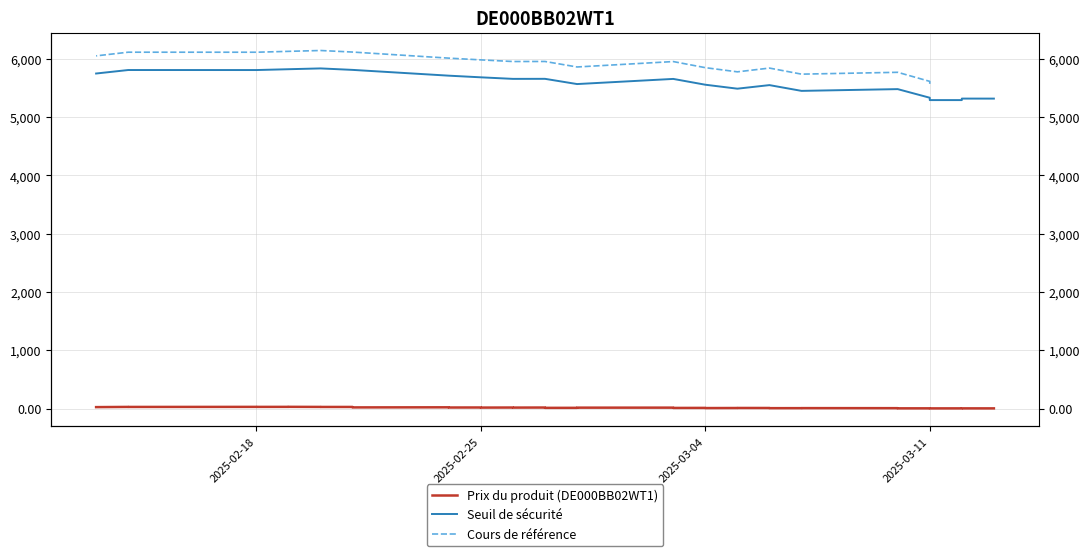

The value of Seuil de sécurité at 2025-03-04 is 5557.2. True or false?

True